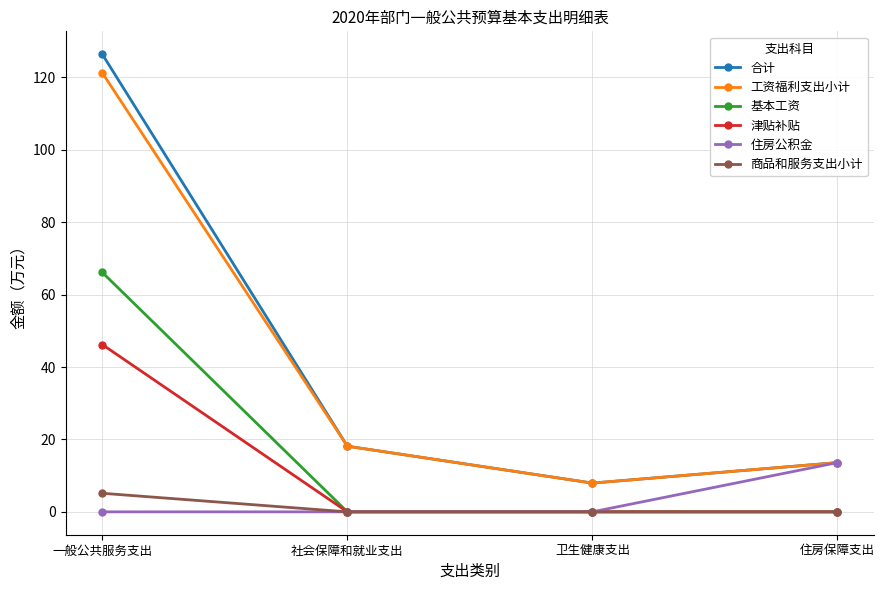

What is the label of the 4th point from the left?

住房保障支出